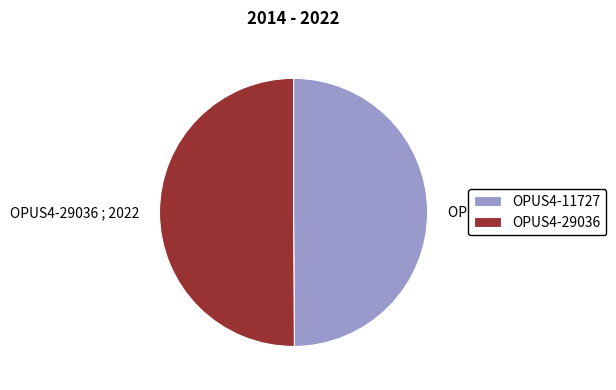

Approximately how many times larger is the value at OPUS4-11727 ; 2014 compared to OPUS4-29036 ; 2022?

1.0